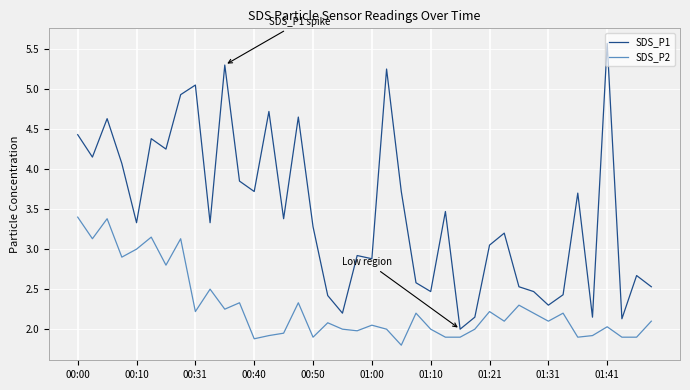

Which series has the largest range (max minus min)?

SDS_P1